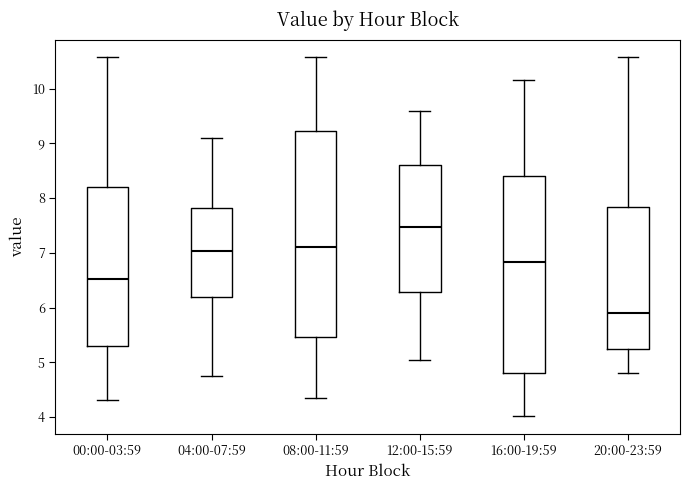

Reading left to right, read every box against the y-axis: the position of its median line, the range the box covers, and the ends of its whiskers. The values are not printed on the chart, so give them approximately, as read against the axis.

00:00-03:59: median 6.5, box 5.3 to 8.2, whiskers 4.3 to 10.6
04:00-07:59: median 7.0, box 6.2 to 7.8, whiskers 4.8 to 9.1
08:00-11:59: median 7.1, box 5.5 to 9.2, whiskers 4.4 to 10.6
12:00-15:59: median 7.5, box 6.3 to 8.6, whiskers 5.1 to 9.6
16:00-19:59: median 6.8, box 4.8 to 8.4, whiskers 4.0 to 10.2
20:00-23:59: median 5.9, box 5.3 to 7.8, whiskers 4.8 to 10.6